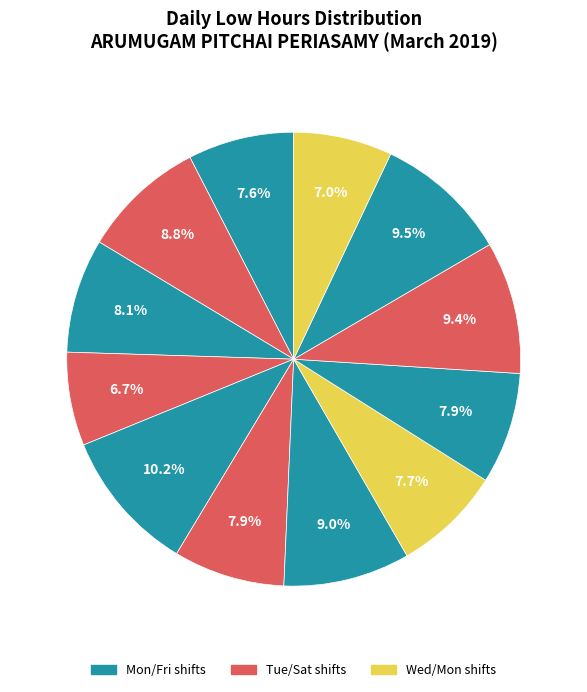

Count the number of slices in the pie.

12